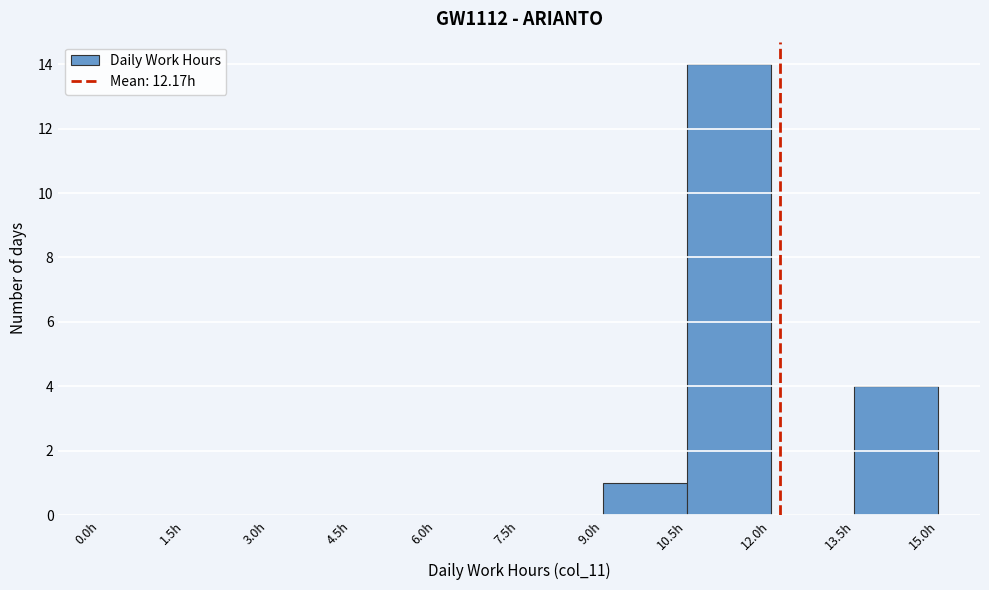

How tall is the bar that spans 13.5 to 15.0 on the x-axis? Neither the bar edges nor the heights are printed on the chart, so give them approximately, as read against the axes.

4